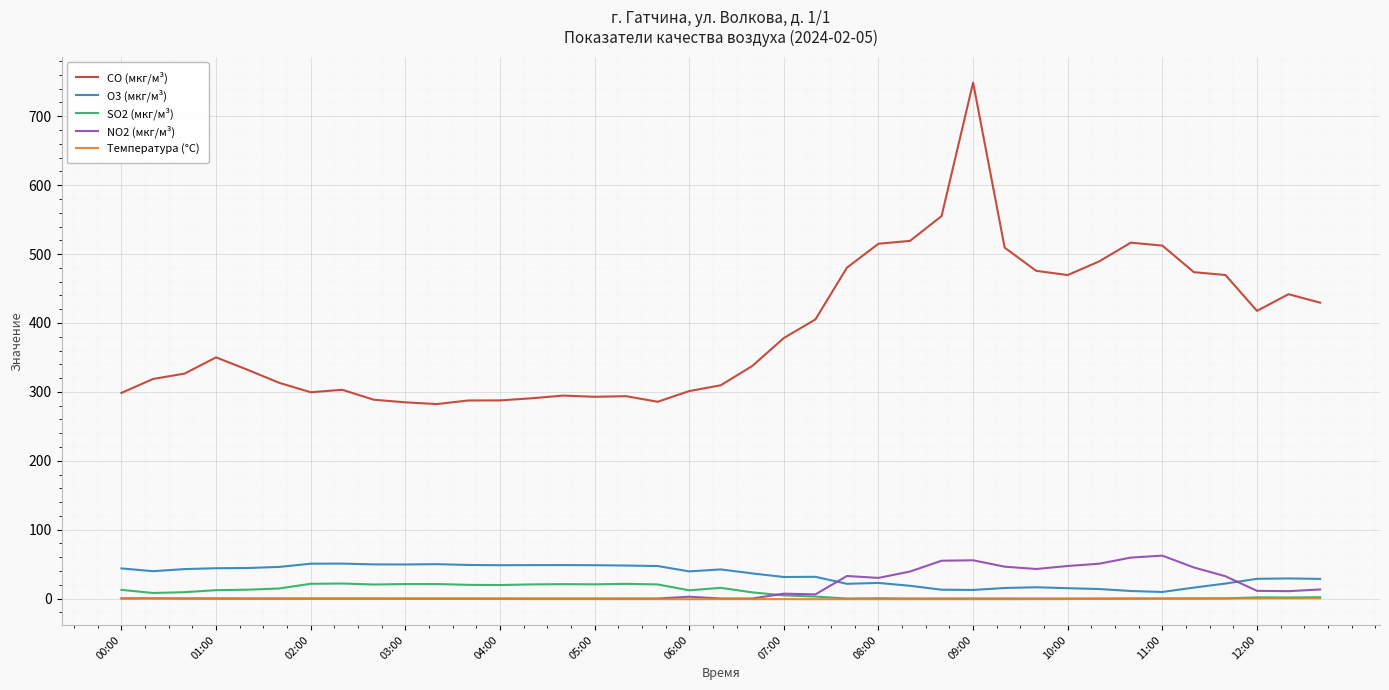

What is the minimum value shown in the chart?

-1.0